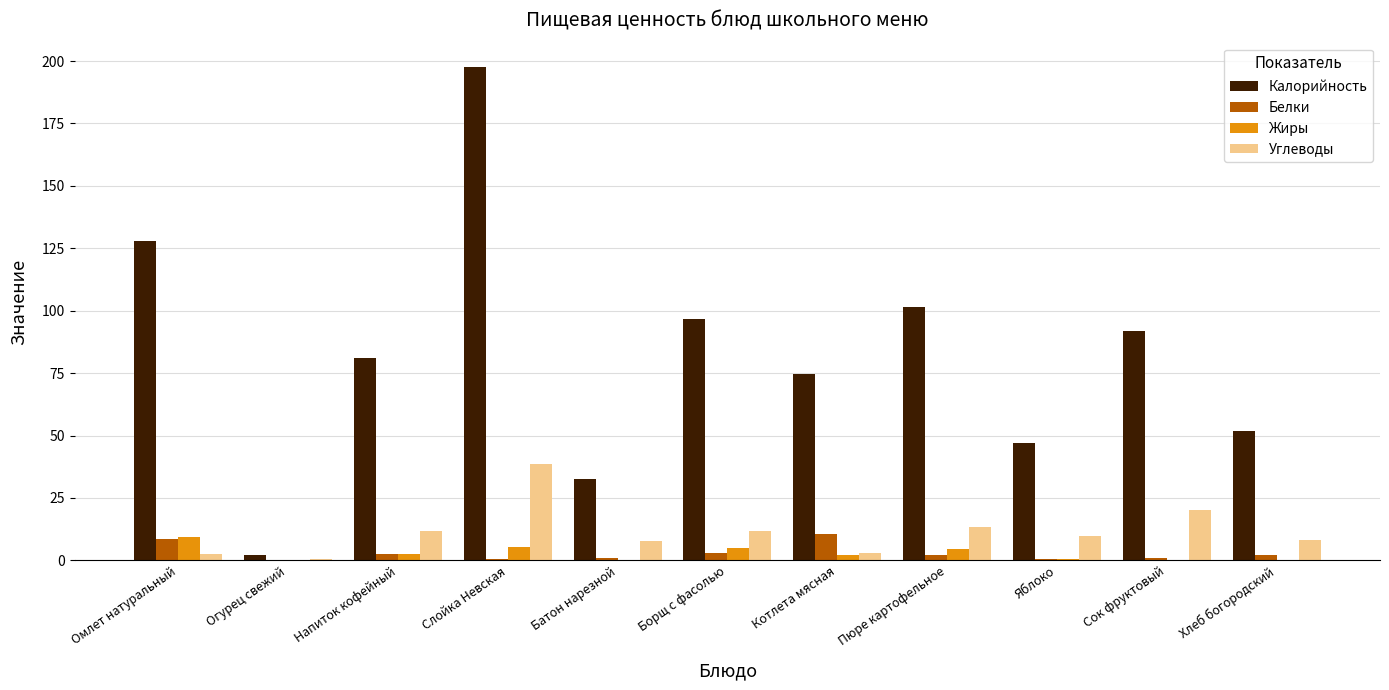

True or false: Калорийность has a value of 18.8 at Хлеб богородский.

False